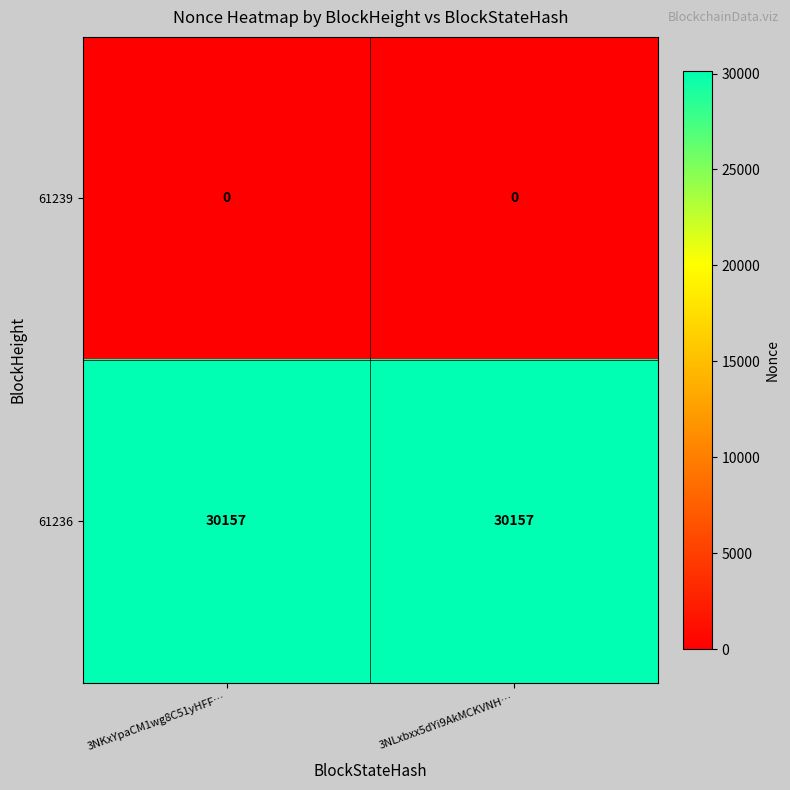

At 3NLxbxx5dYi9AkMCKVNH…, list the series in order from smallest to largest.

61239, 61236